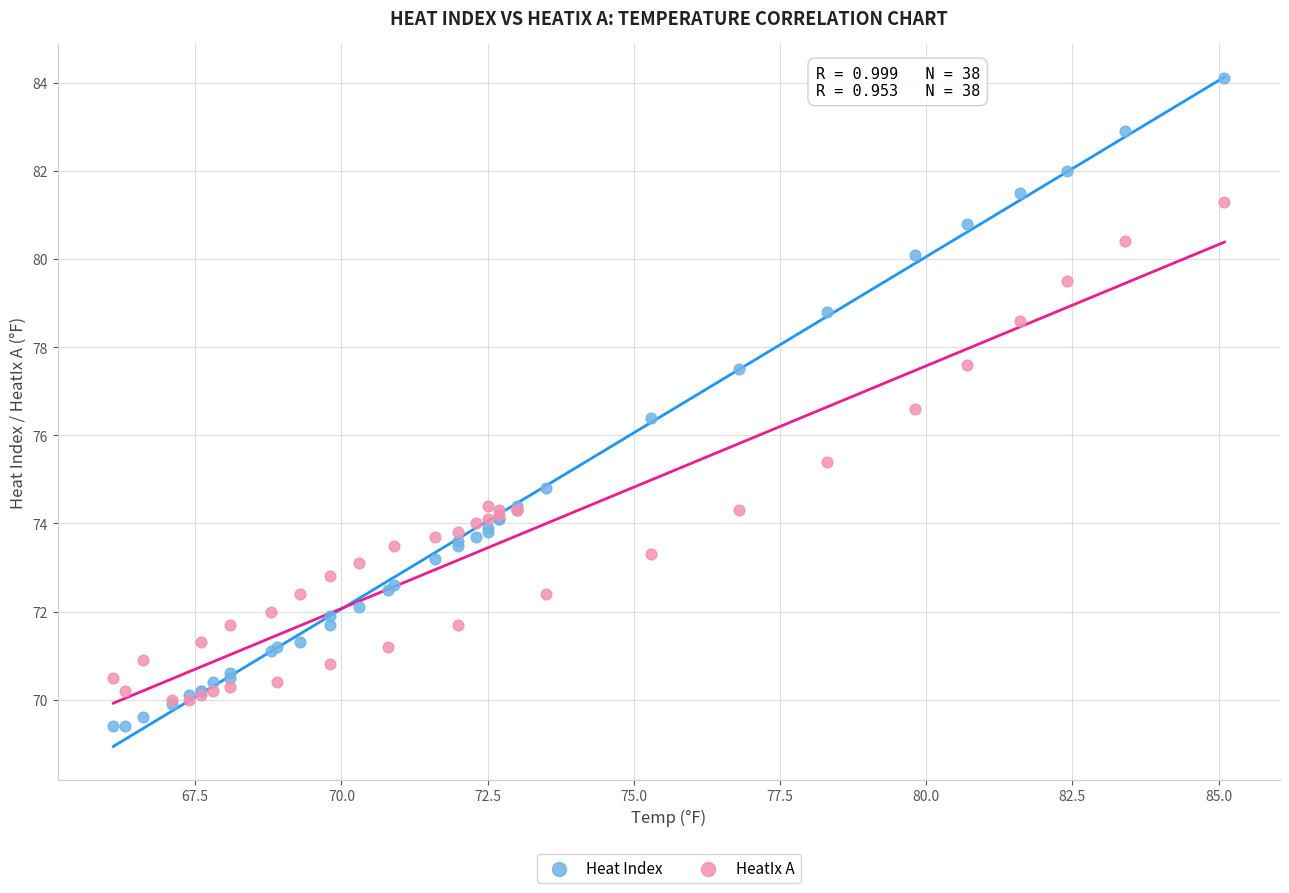

In the Heat Index series, what Y value is closest to 76?

76.4